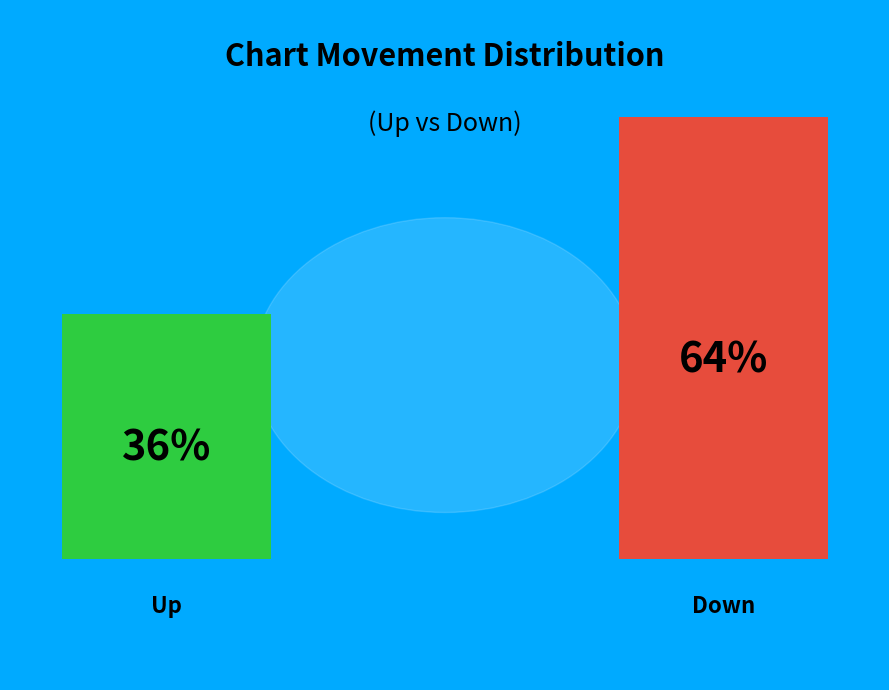

True or false: up accounts for 46% of the total.

False